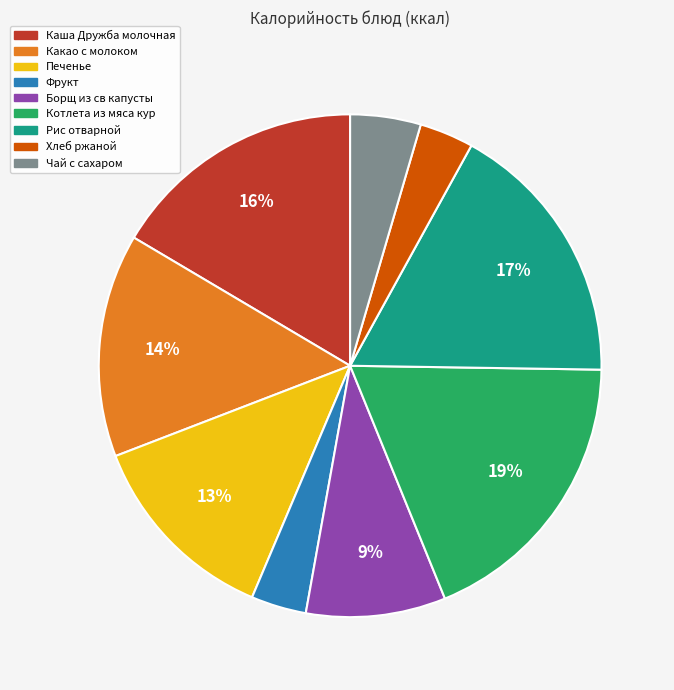

Between Фрукт and Котлета из мяса кур, which is larger?

Котлета из мяса кур